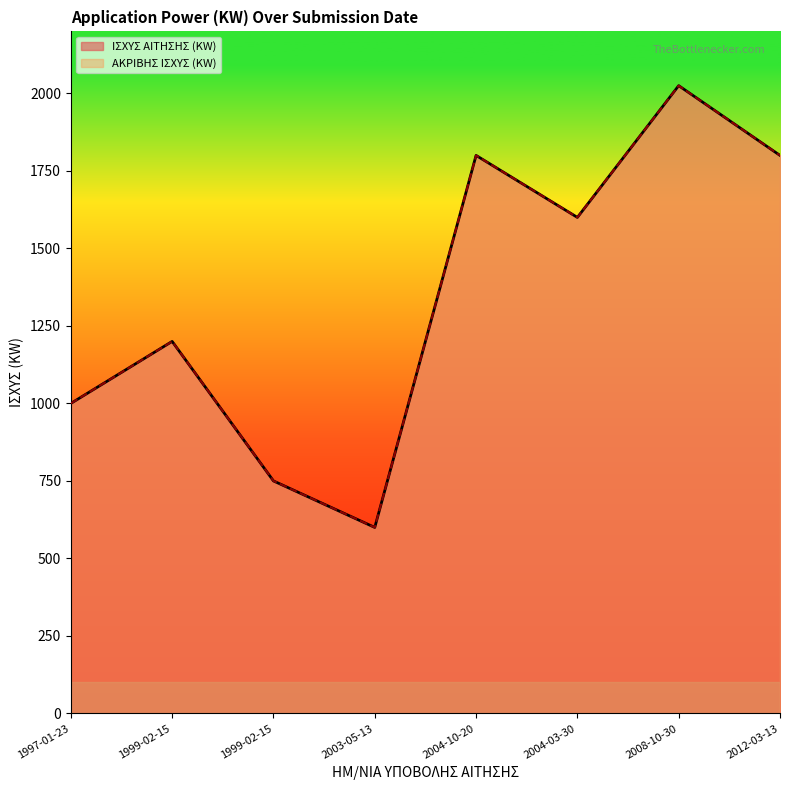

How many ΙΣΧΥΣ ΑΙΤΗΣΗΣ (KW) values are between 1000 and 1800?

5